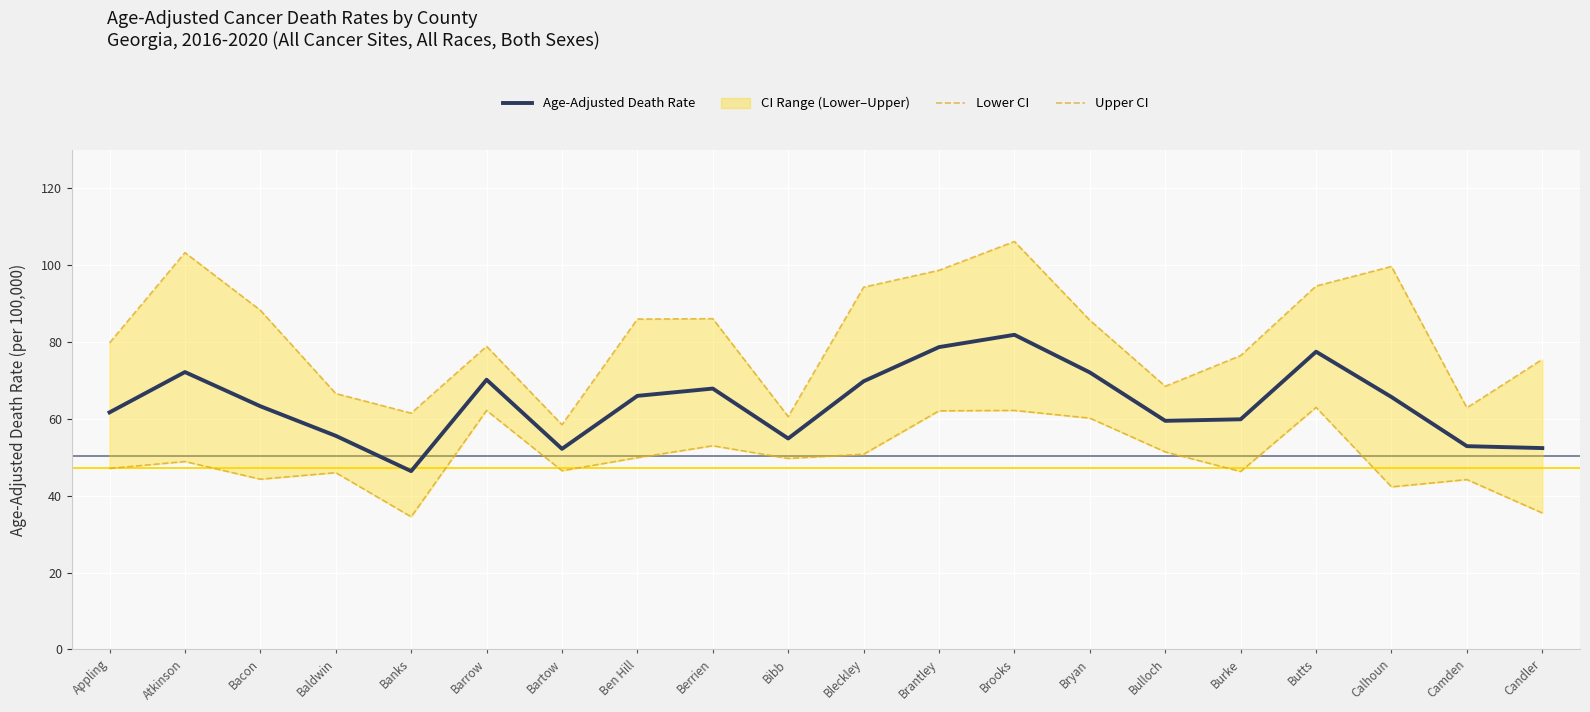

Which series changed the most between Bleckley and Candler?

Upper CI